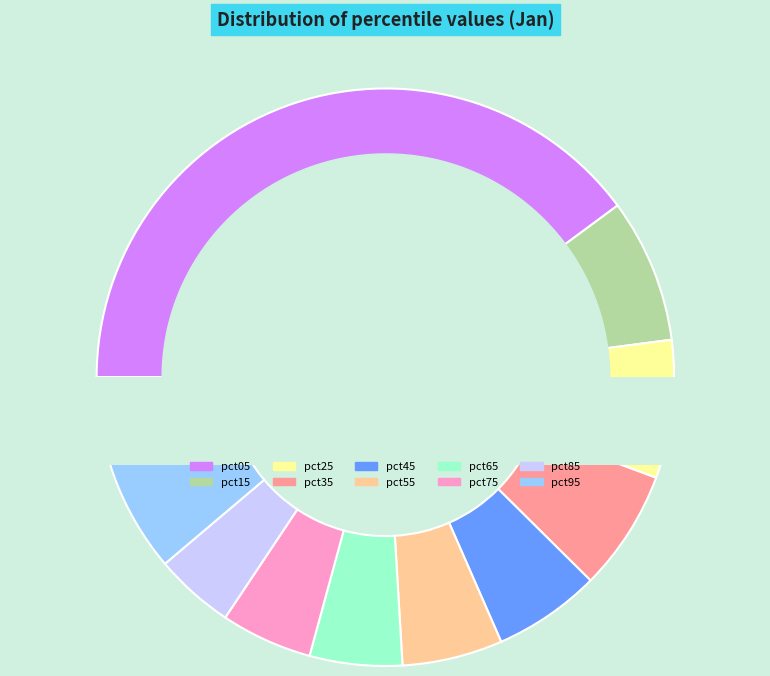

Is there any slice that represents more than half of the pie?

No